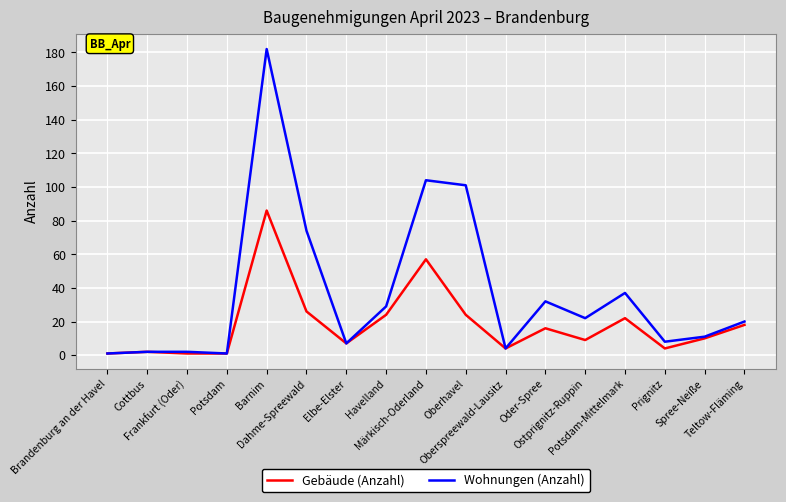

Reading right to left, what are all the values shown in this chart?

Gebäude (Anzahl): 18	10	4	22	9	16	4	24	57	24	7	26	86	1	1	2	1
Wohnungen (Anzahl): 20	11	8	37	22	32	4	101	104	29	7	74	182	1	2	2	1